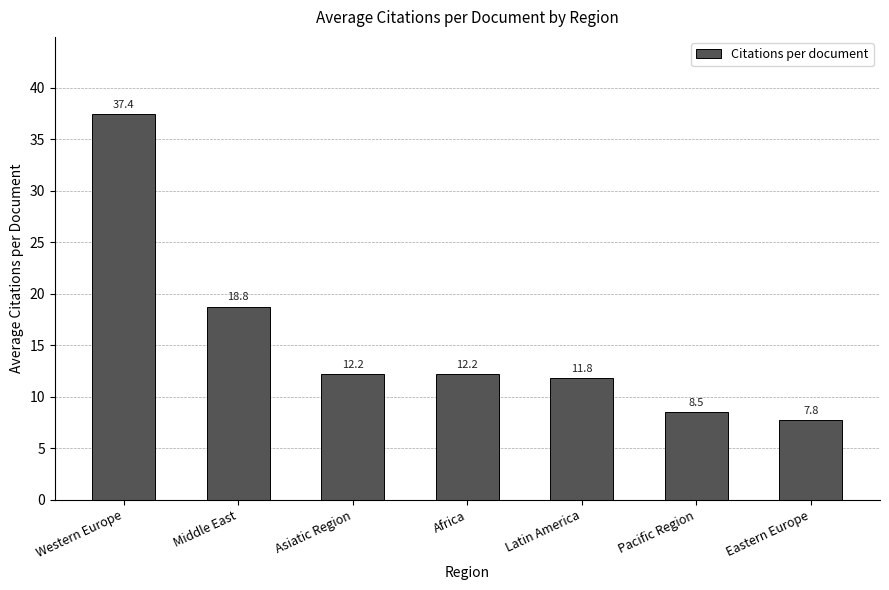

The value at Pacific Region is 14.8. True or false?

False